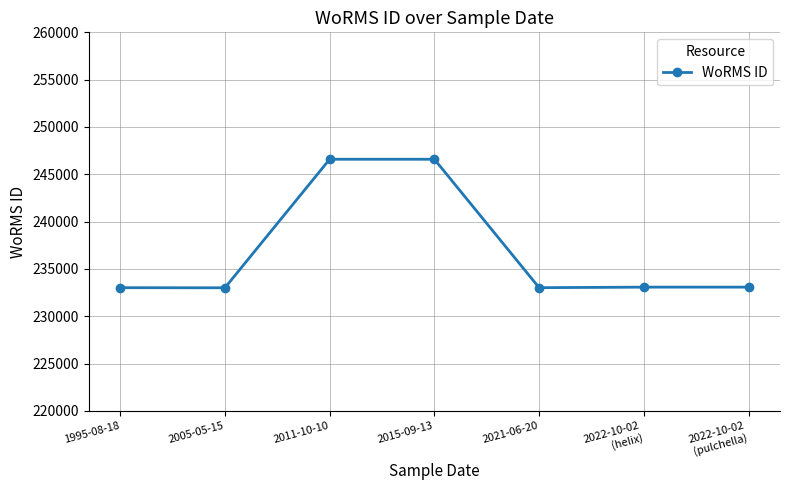

What is the greatest value displayed?

246593